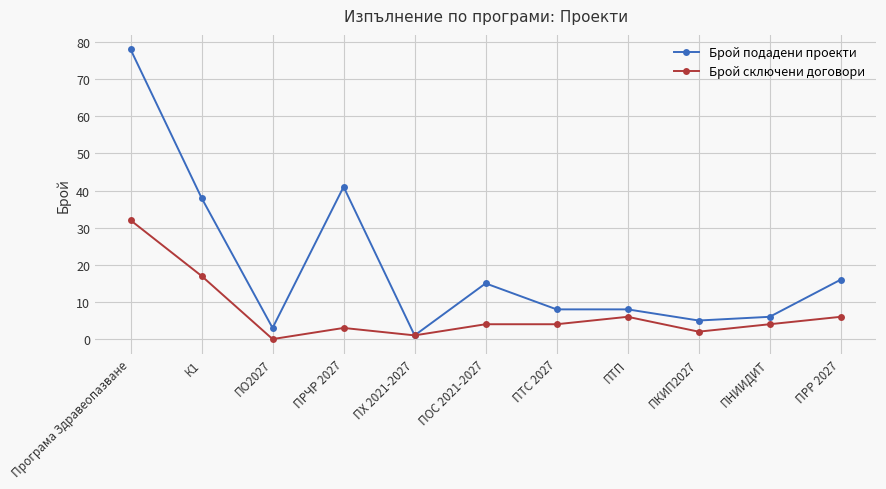

At how many categories does at least one series exceed 71?

1